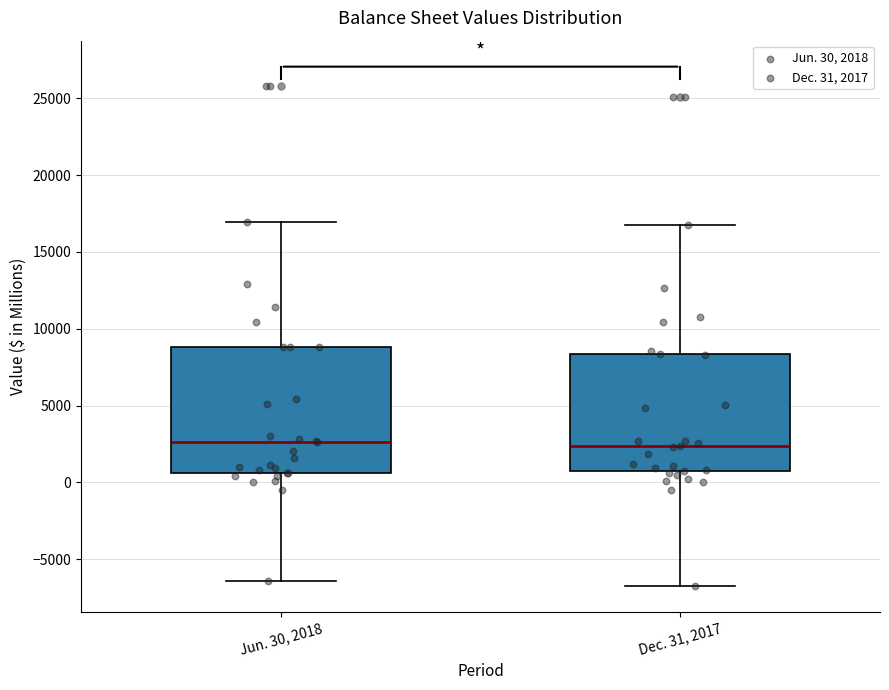

Reading left to right, read every box against the y-axis: the position of its median line, the range the box covers, and the ends of its whiskers. The values are not printed on the chart, so give them approximately, as read against the axis.

Jun. 30, 2018: median 2500, box 500 to 9000, whiskers -6500 to 17000
Dec. 31, 2017: median 2500, box 500 to 8500, whiskers -7000 to 16500